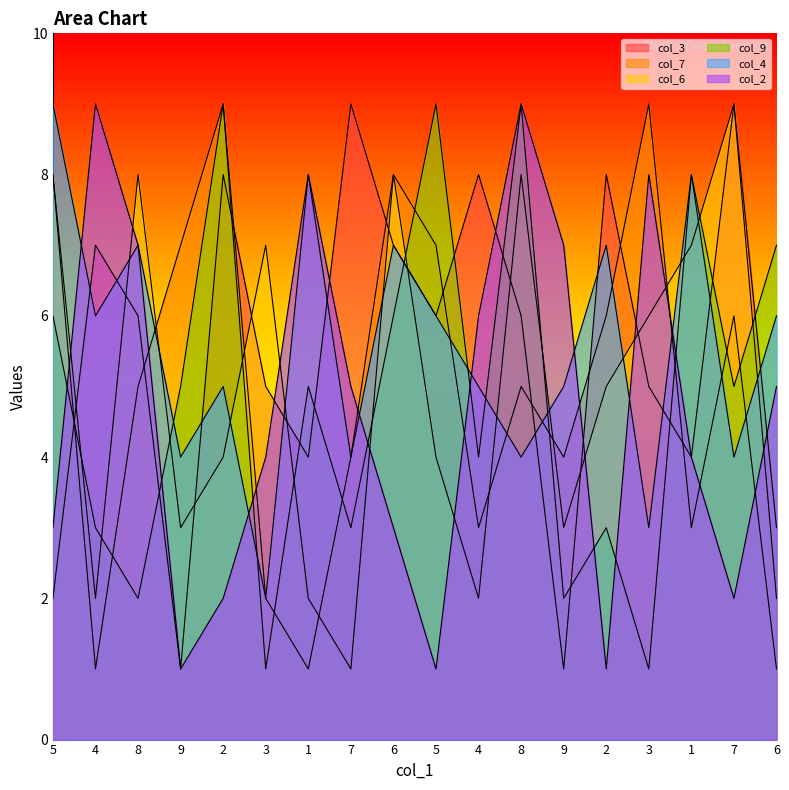

Between 9 and 1, which series saw the biggest shift?

col_7